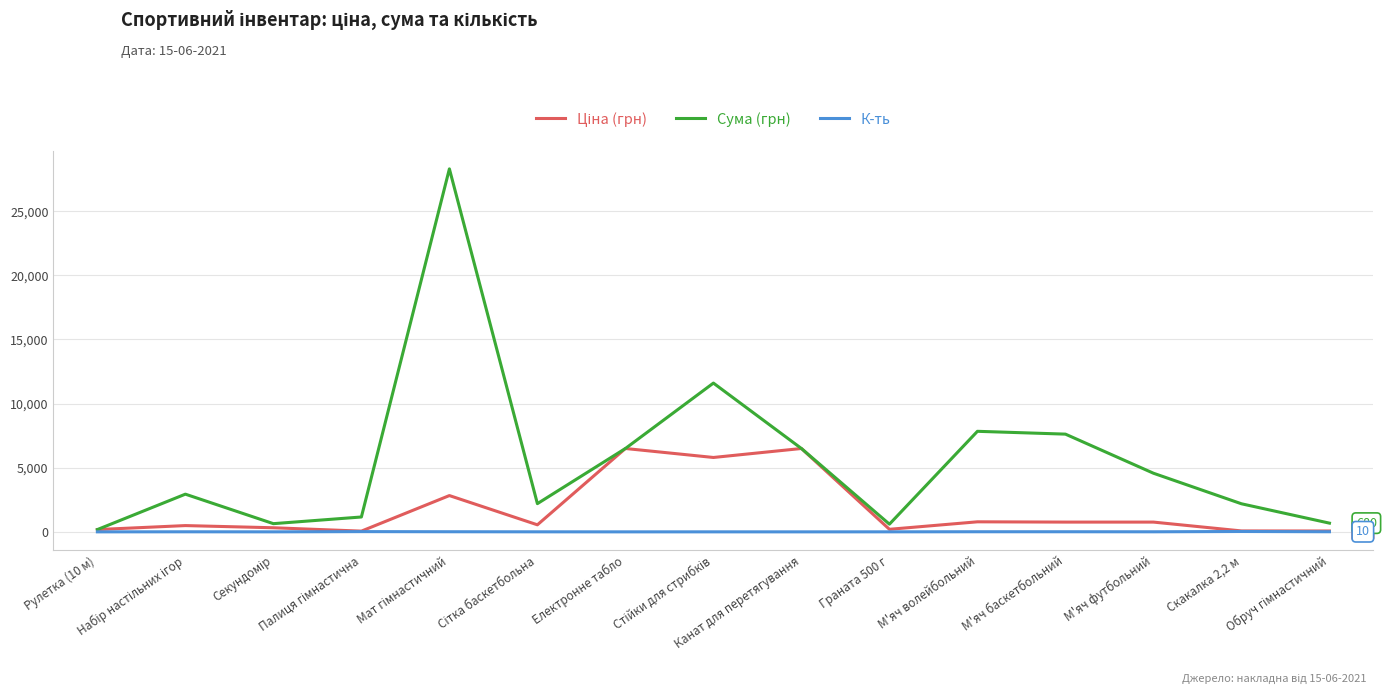

Which series has the largest total across all categories?

Сума (грн)